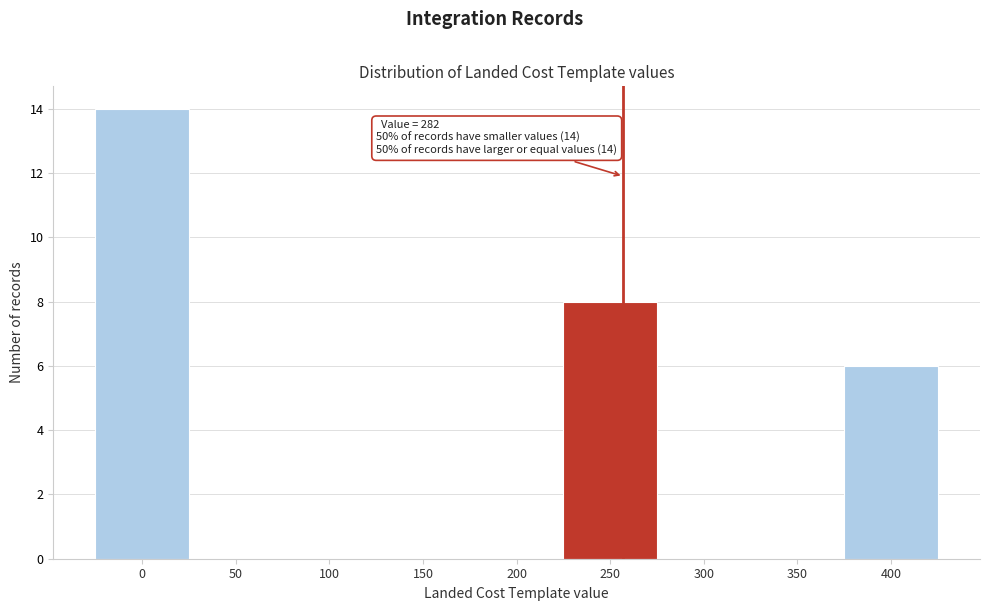

Reading left to right, transcribe all the data shown in this chart.

0=14	50=0	100=0	150=0	200=0	250=8	300=0	350=0	400=6